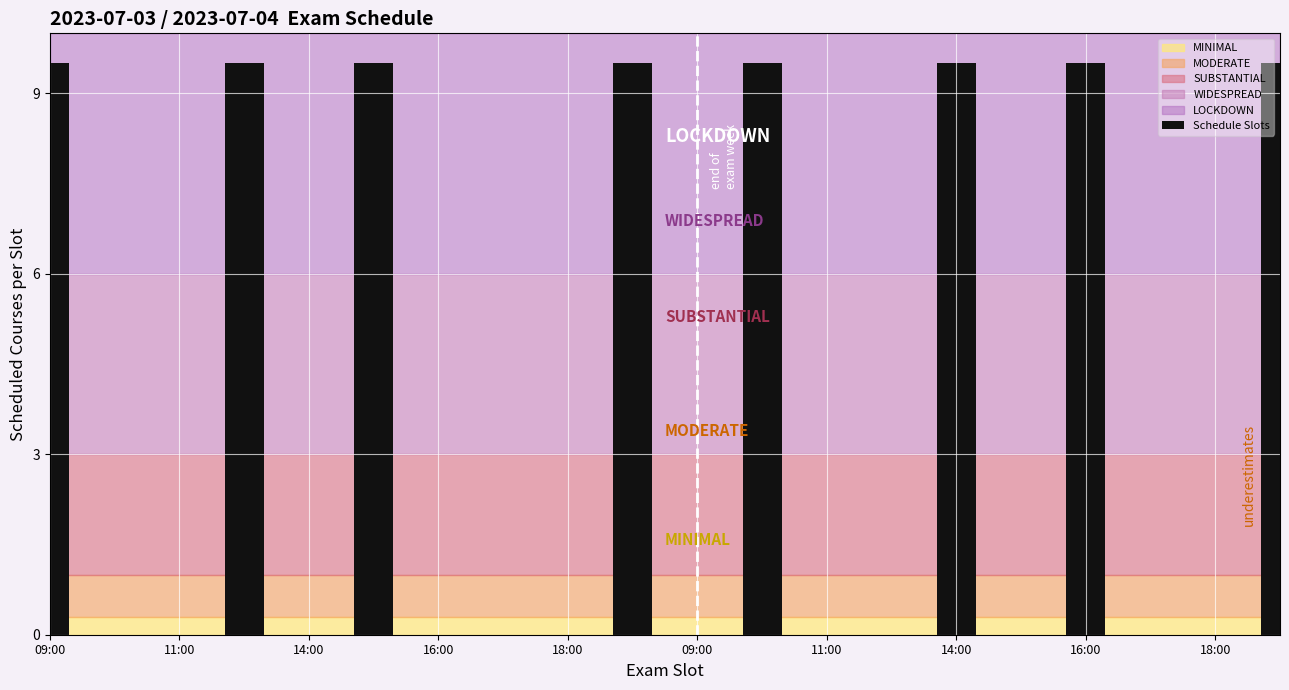

What is the sum of all values?

76.0